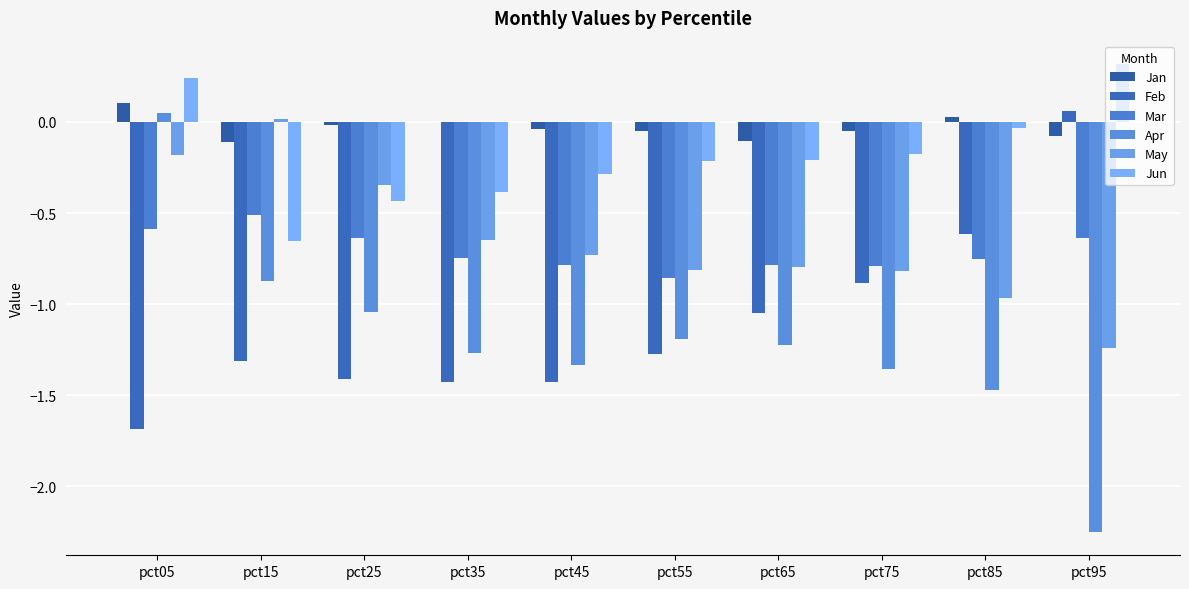

At which category is the sum across all series the highest?

pct05